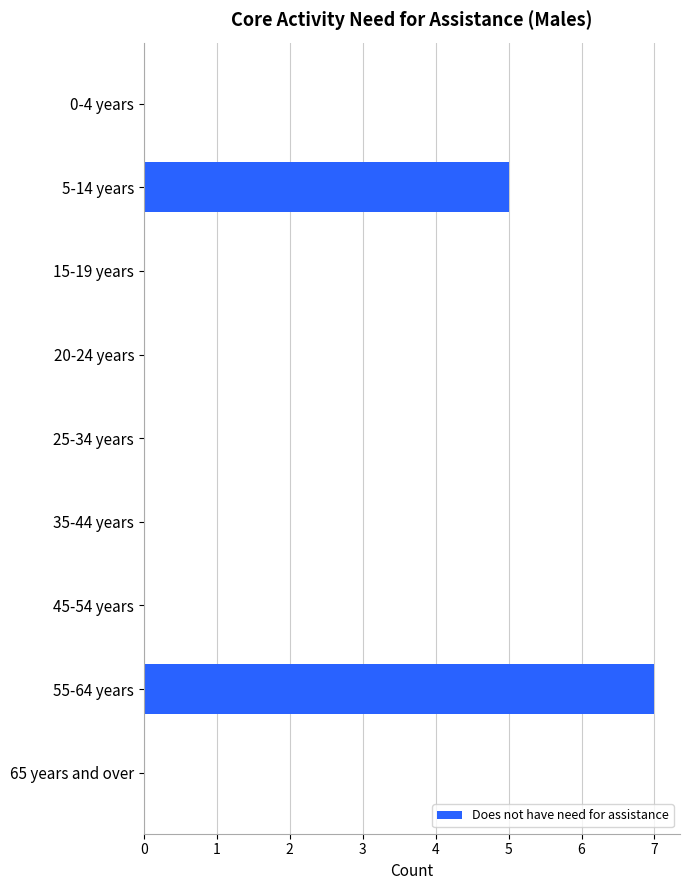

How many distinct data groups are displayed?

1